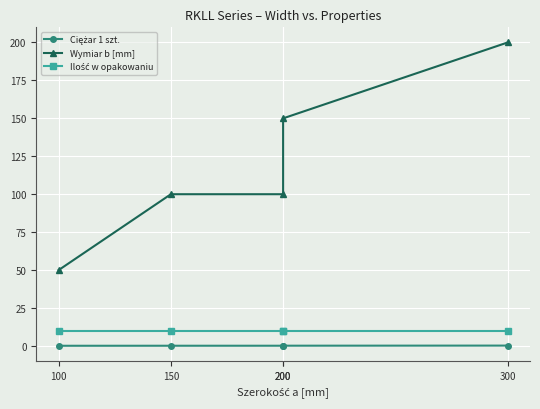

Reading left to right, what are all the values shown in this chart?

Ciężar 1 szt.: 100=0.1	150=0.1	200=0.1	200=0.1	300=0.2
Wymiar b [mm]: 100=50.0	150=100.0	200=100.0	200=150.0	300=200.0
Ilość w opakowaniu: 100=10.0	150=10.0	200=10.0	200=10.0	300=10.0